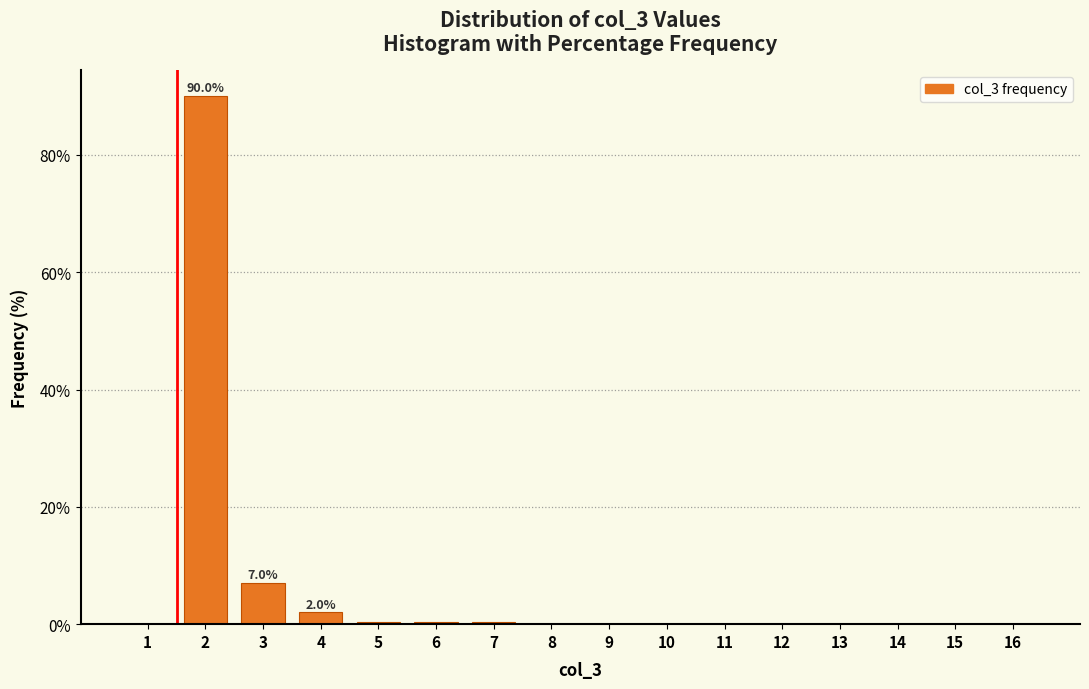

What is the sum of all values?

100.0